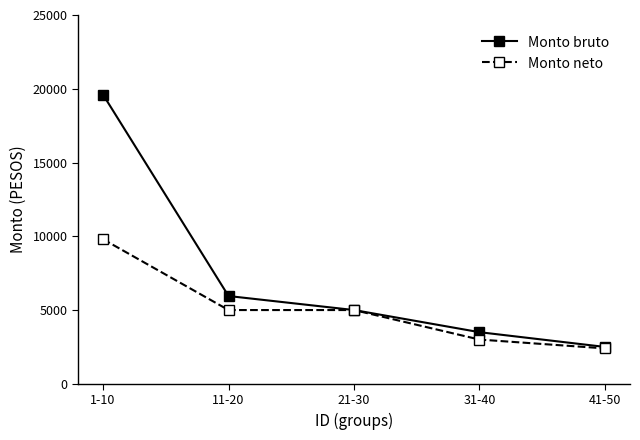

List the series in order of their peak value, highest first.

Monto bruto, Monto neto